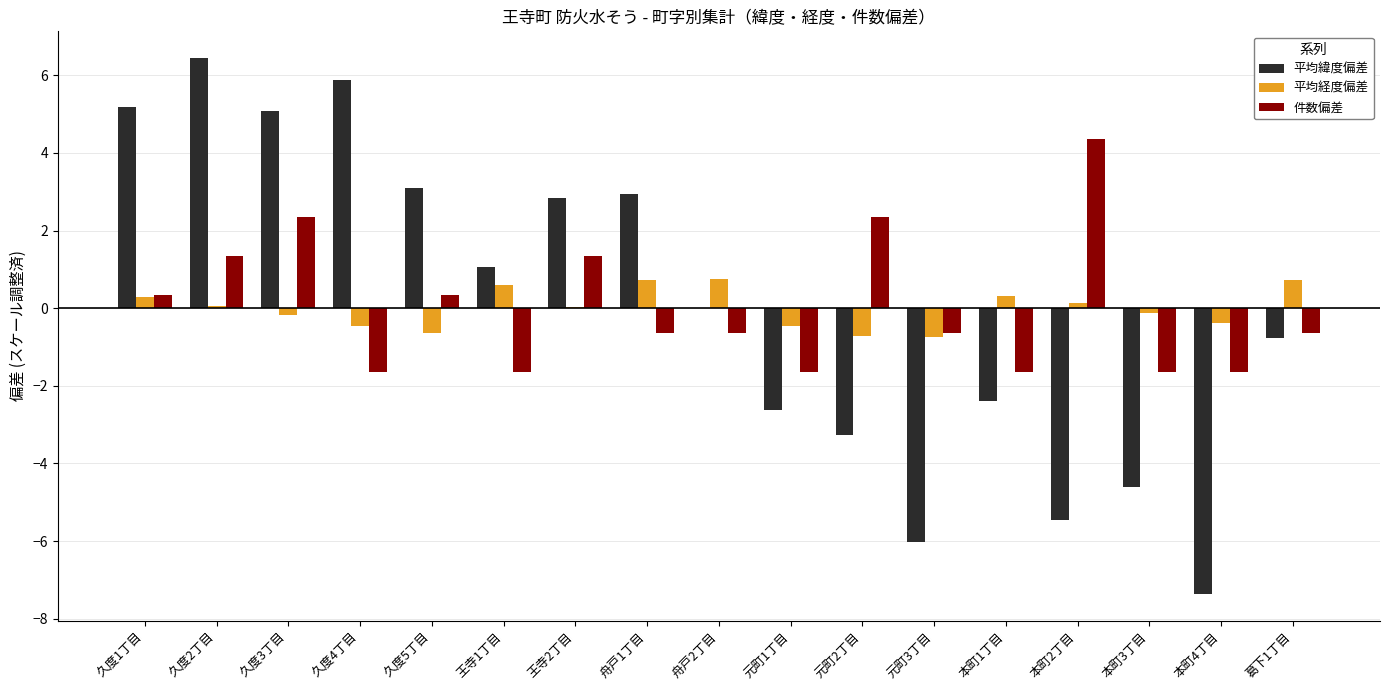

What is the total value across all series at 久度3丁目?

7.3